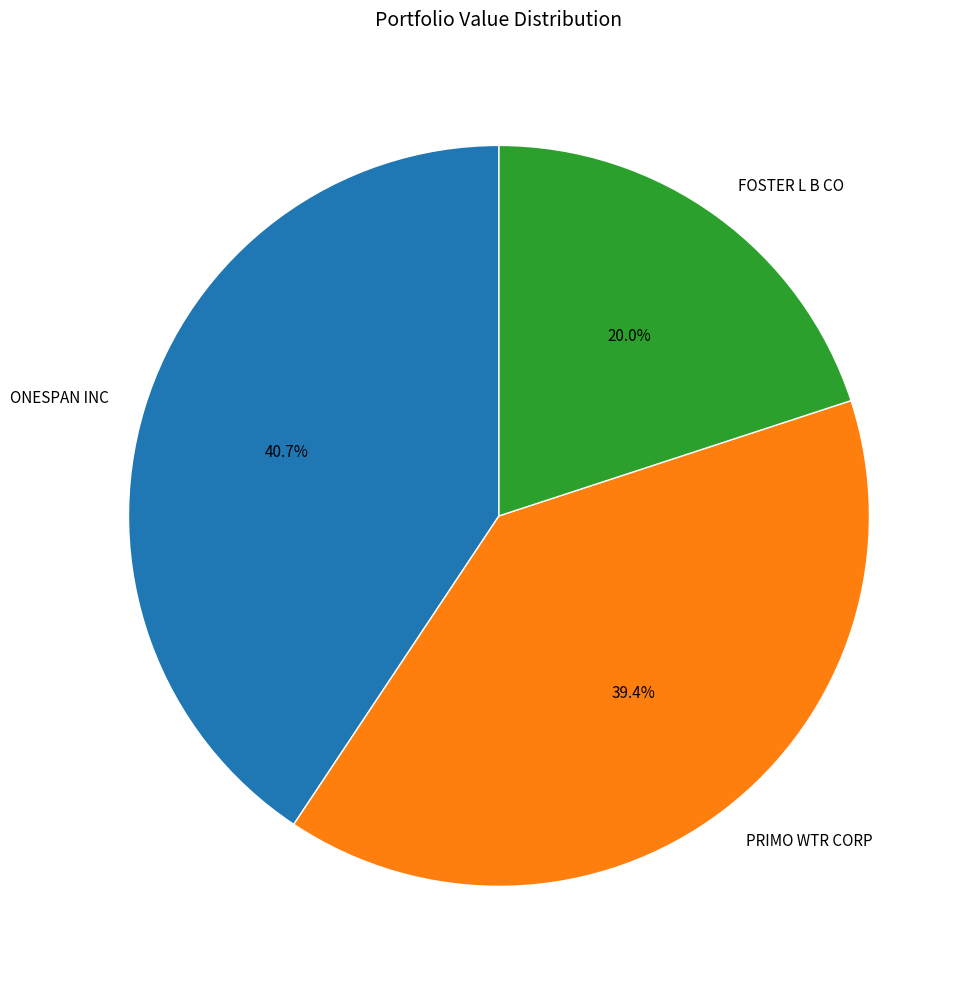

To the nearest percent, what percentage of the pie is FOSTER L B CO?

20%